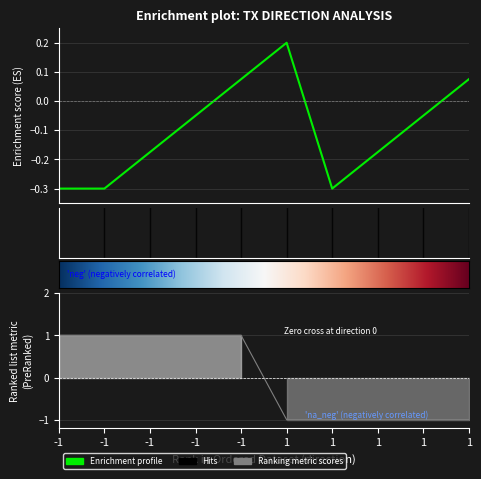

What is the spread (max minus min) of values at 1?

1.2